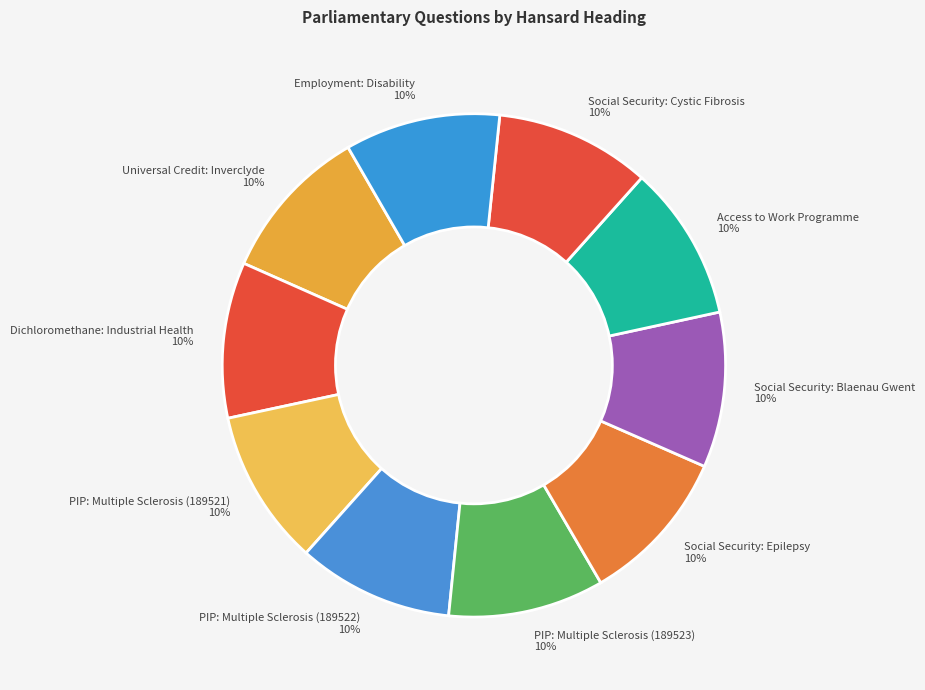

What percentage is the PIP: Multiple Sclerosis (189522) 10% slice, to the nearest percent?

10%